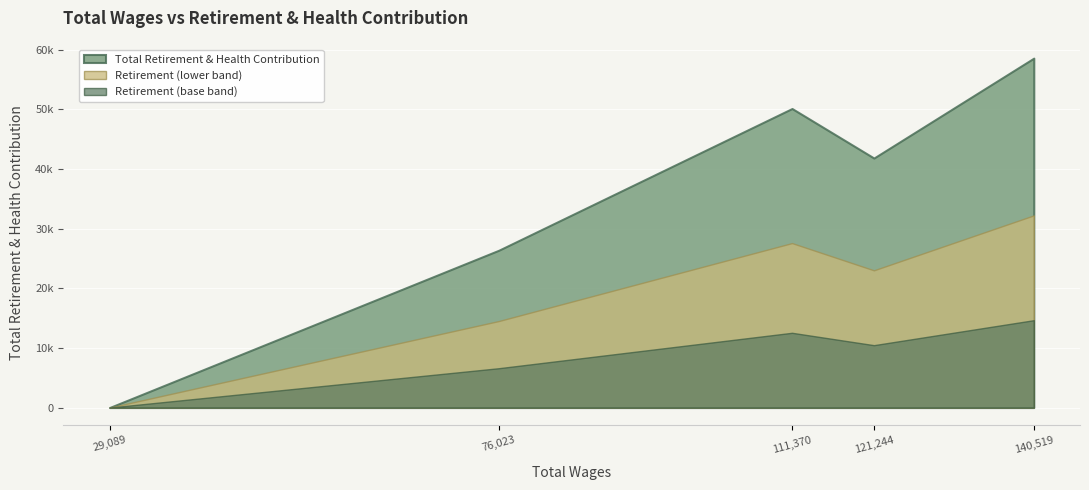

Count the number of categories in the chart.

5